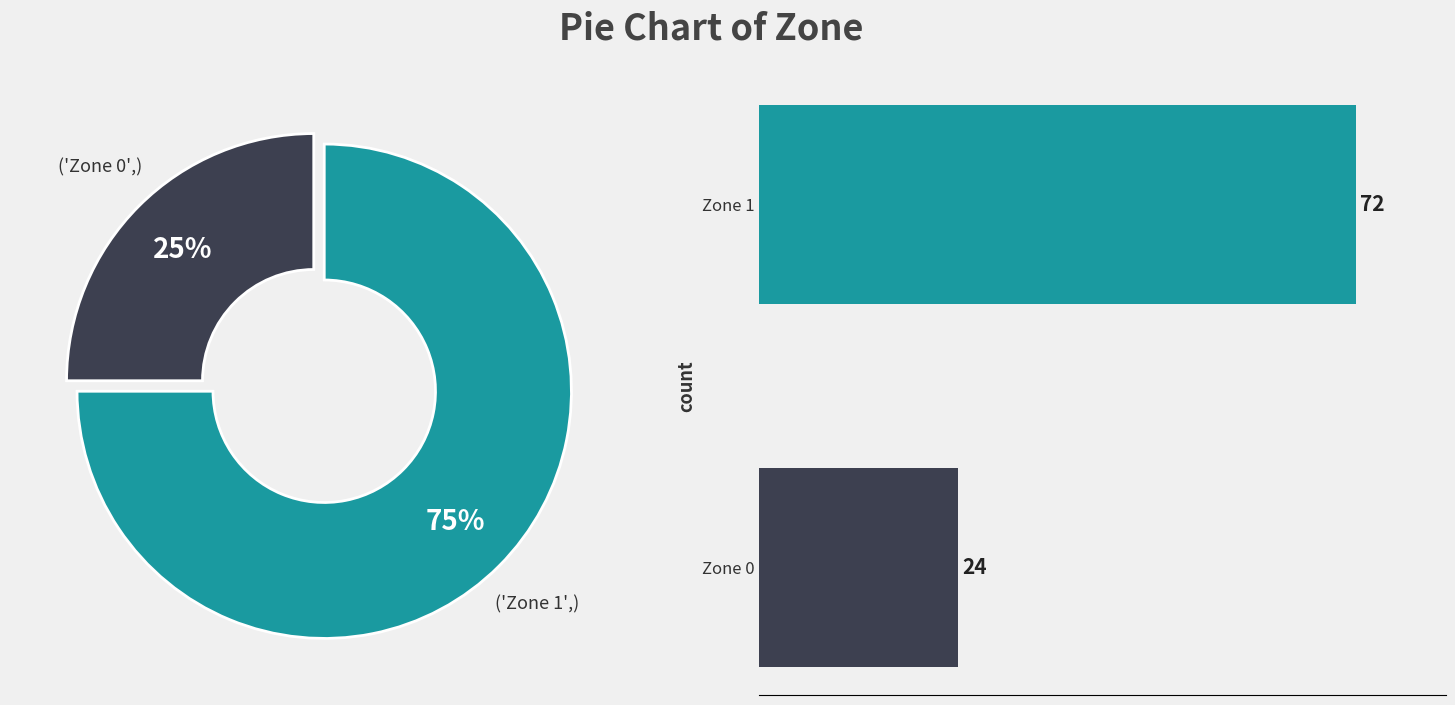

To the nearest percent, what is the difference between the largest and smallest slice percentages?

50%